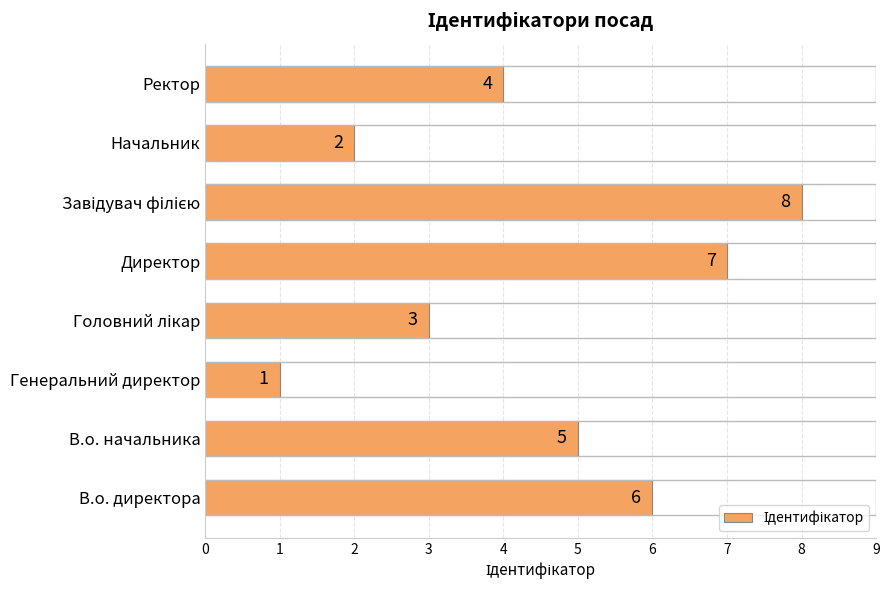

Does the chart contain stacked bars?

No